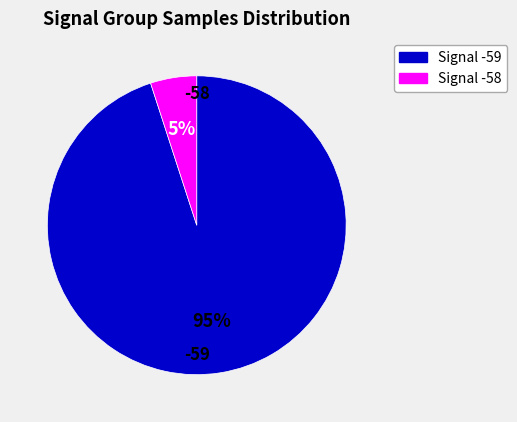

Is there a majority slice in this chart?

Yes